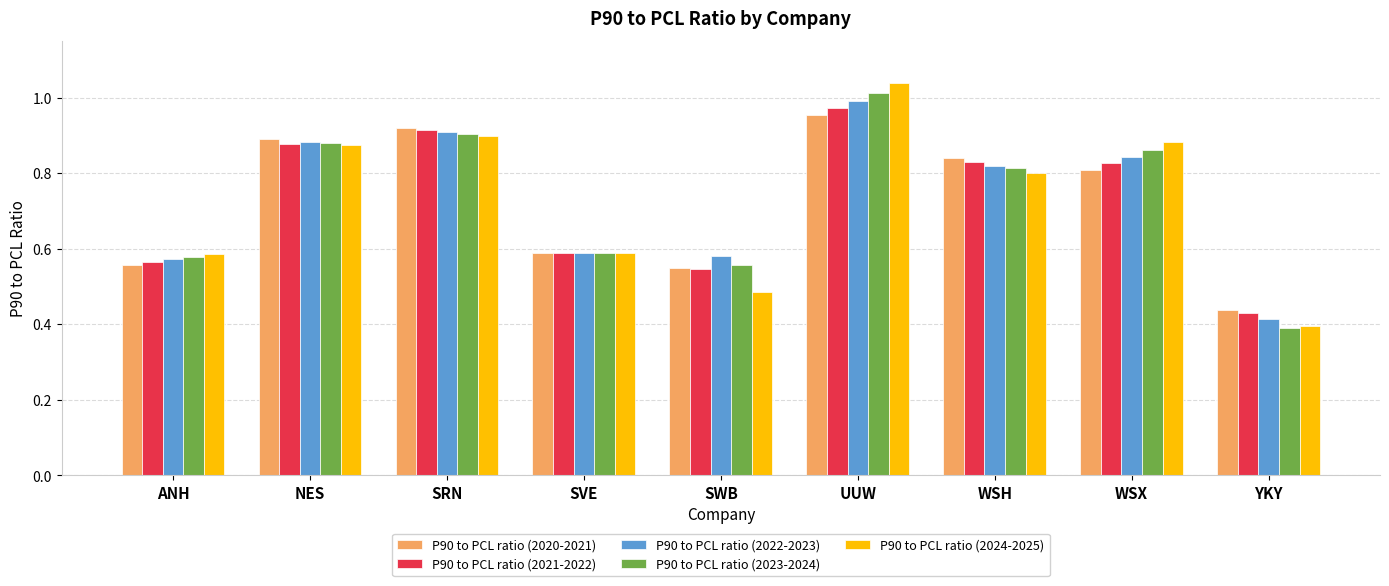

The P90 to PCL ratio (2021-2022) series shows 0.9 at SRN. True or false?

True